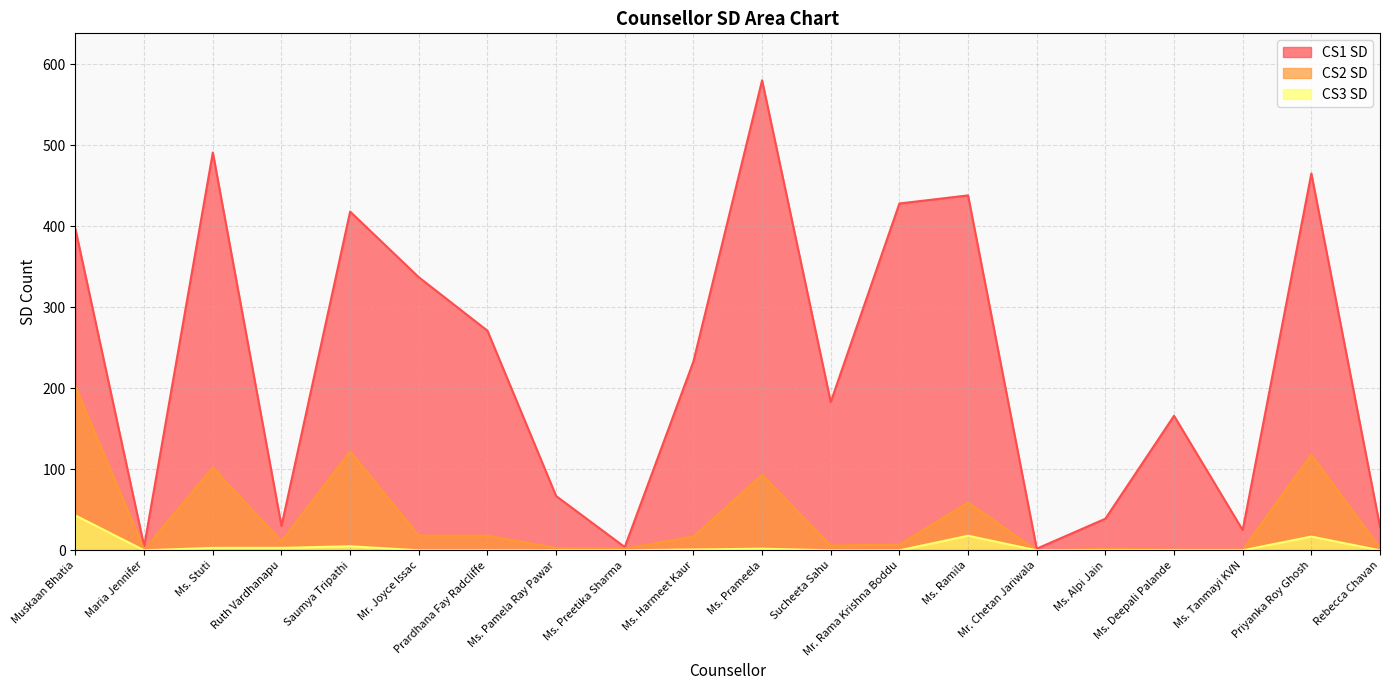

What is the difference between the highest and lowest values at Sucheeta Sahu?

183